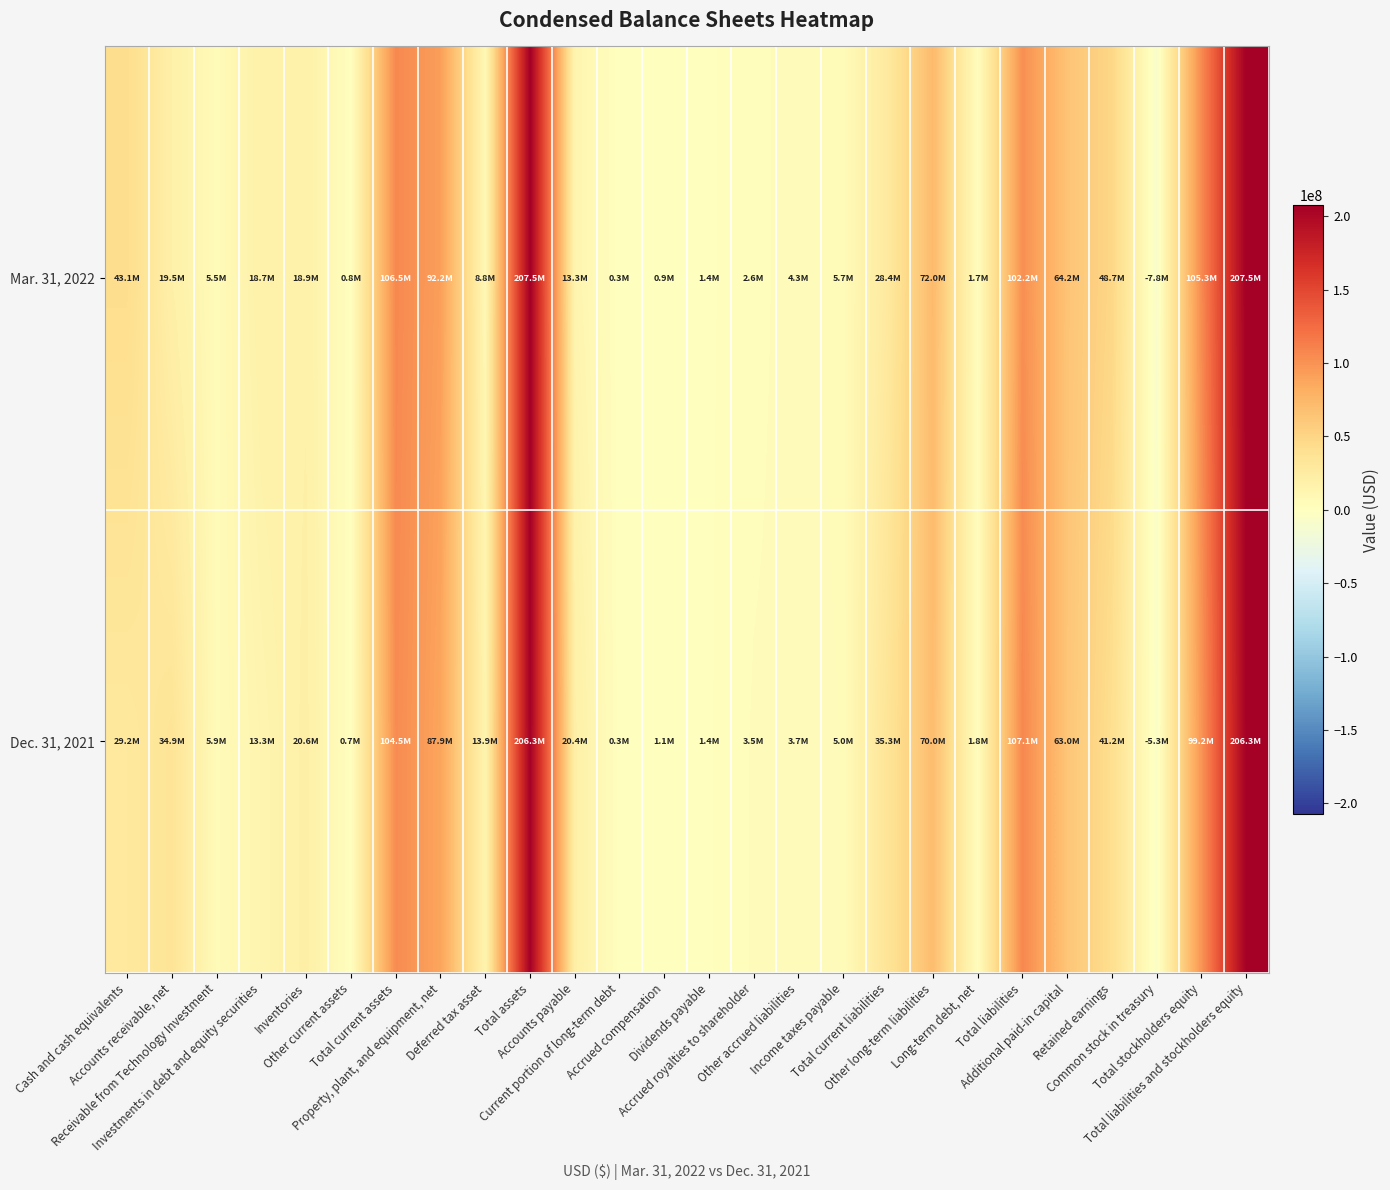

Rank the series by their average value, from highest to lowest.

Mar. 31, 2022, Dec. 31, 2021